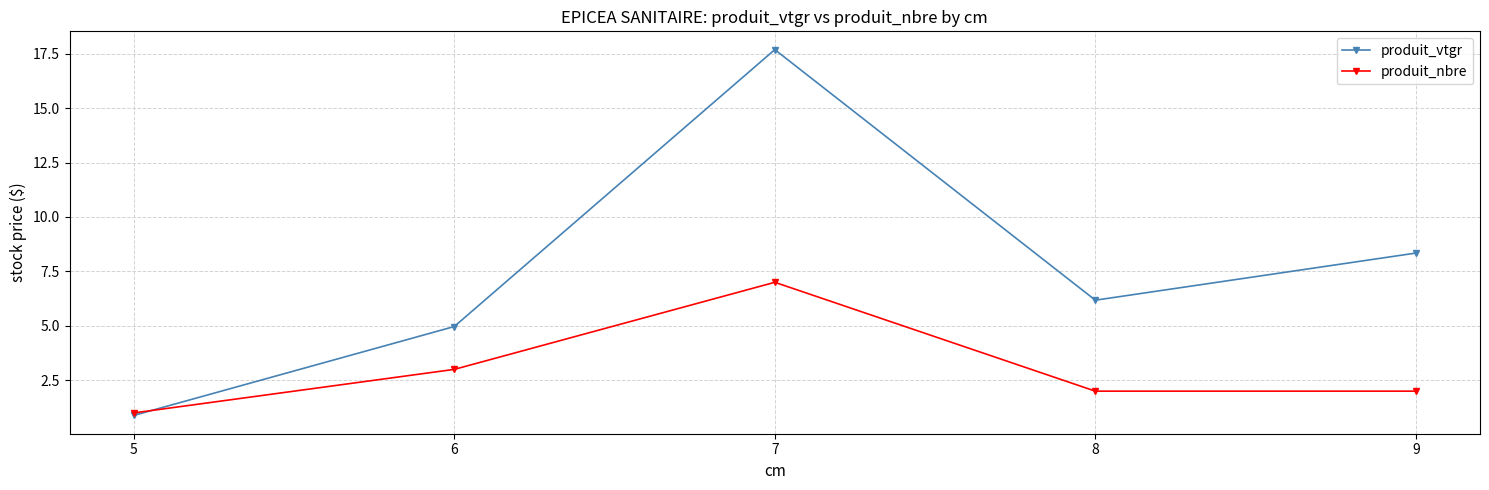

The produit_nbre series shows 1.1 at 6. True or false?

False